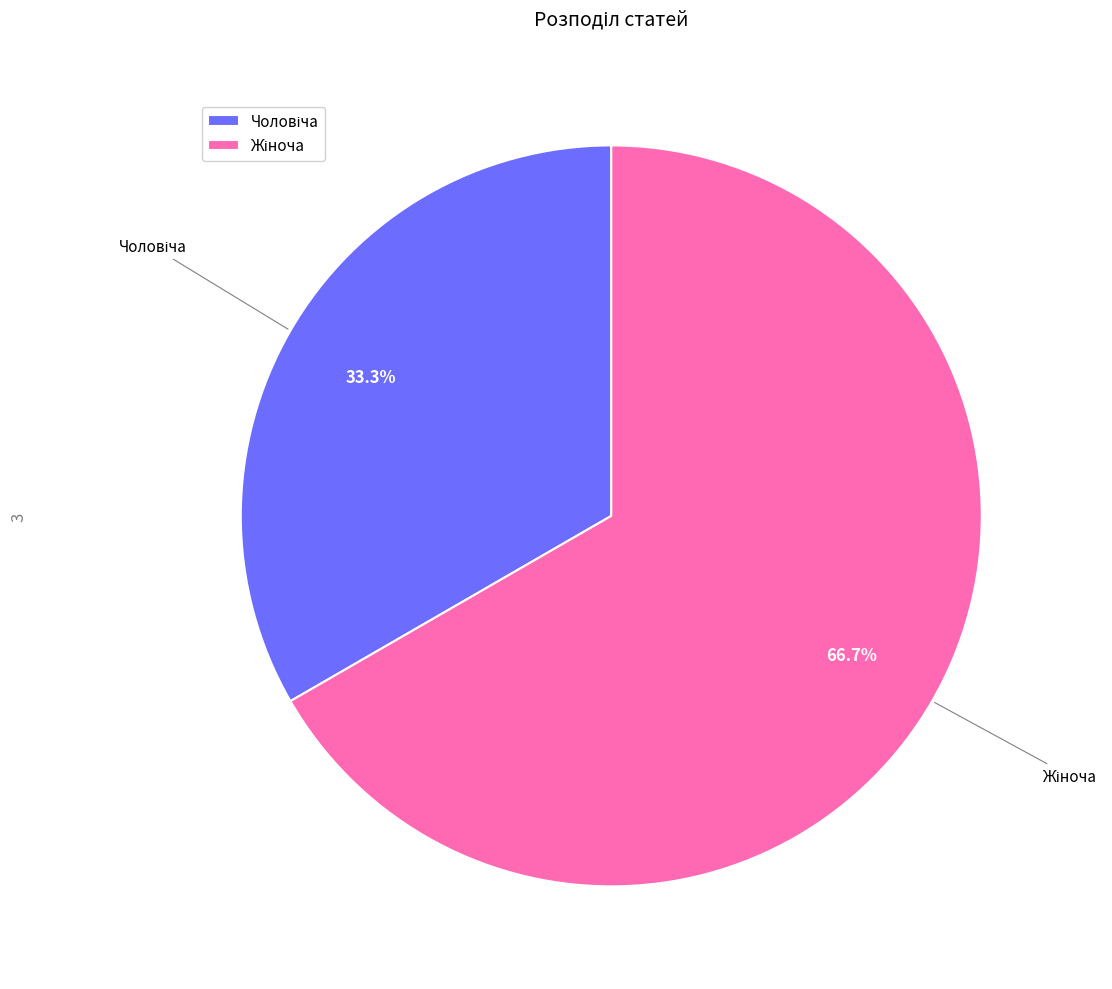

Is there a majority slice in this chart?

Yes